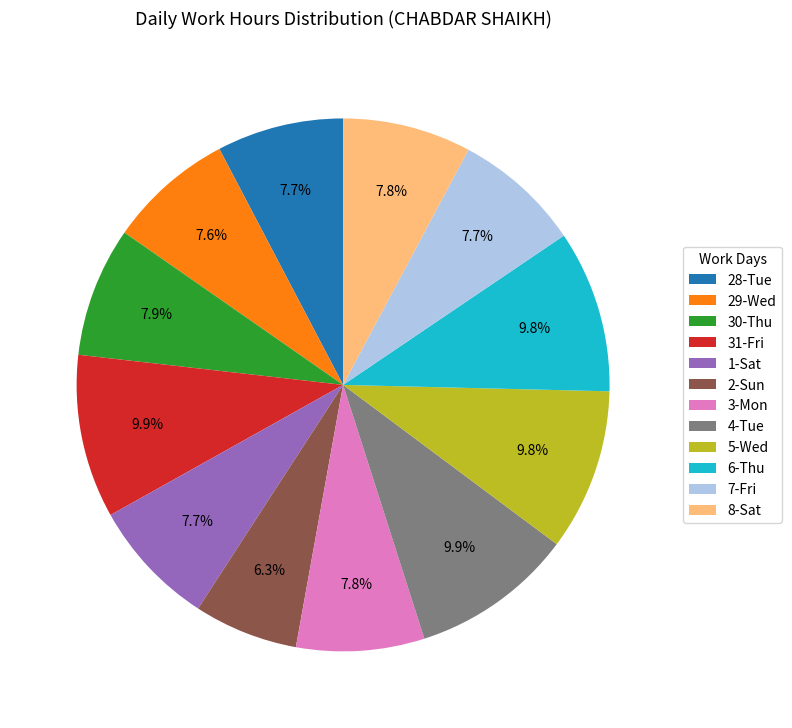

What is the ratio of the value at 6-Thu to the value at 28-Tue?

1.3